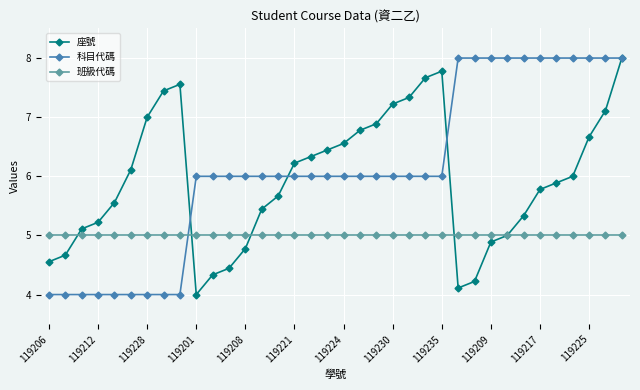

True or false: 科目代碼 and 班級代碼 cross at least once.

True